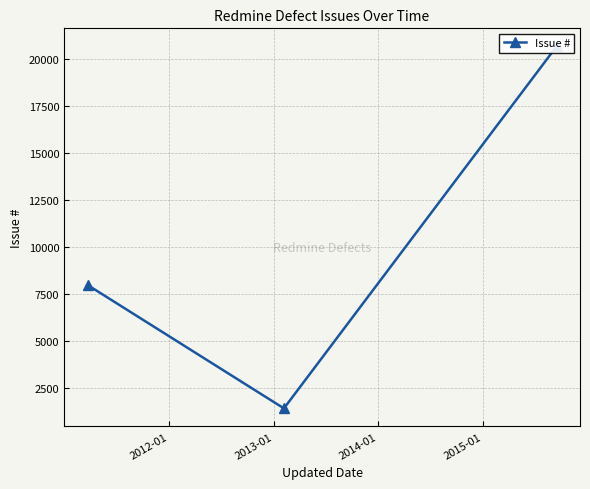

Reading right to left, extract all data points from this chart.

20646	1420	7973